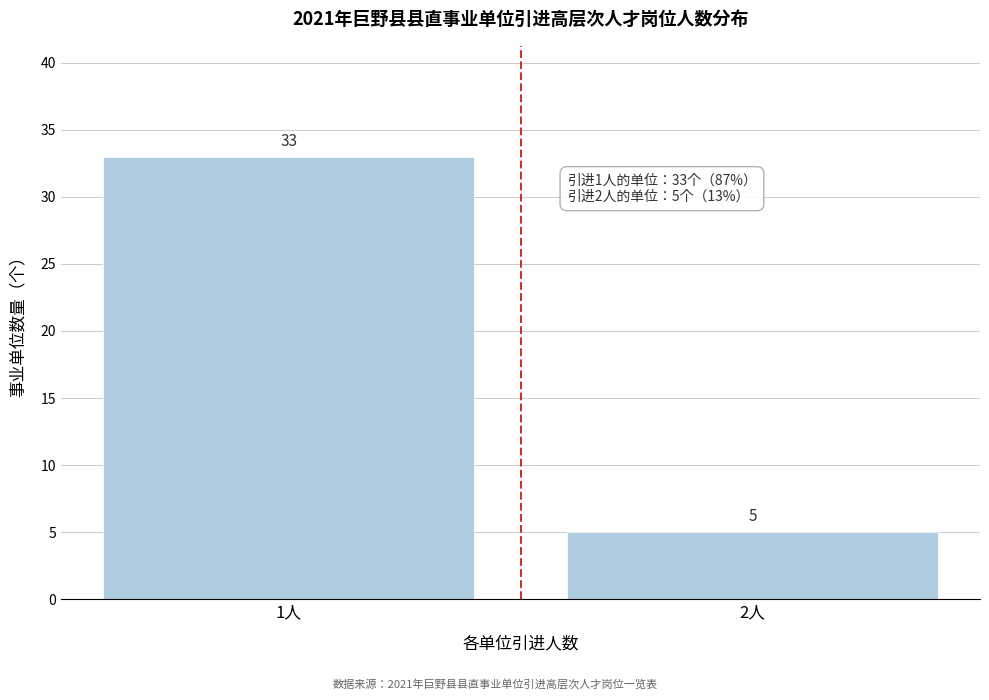

Reading right to left, extract all data points from this chart.

2人=5	1人=33